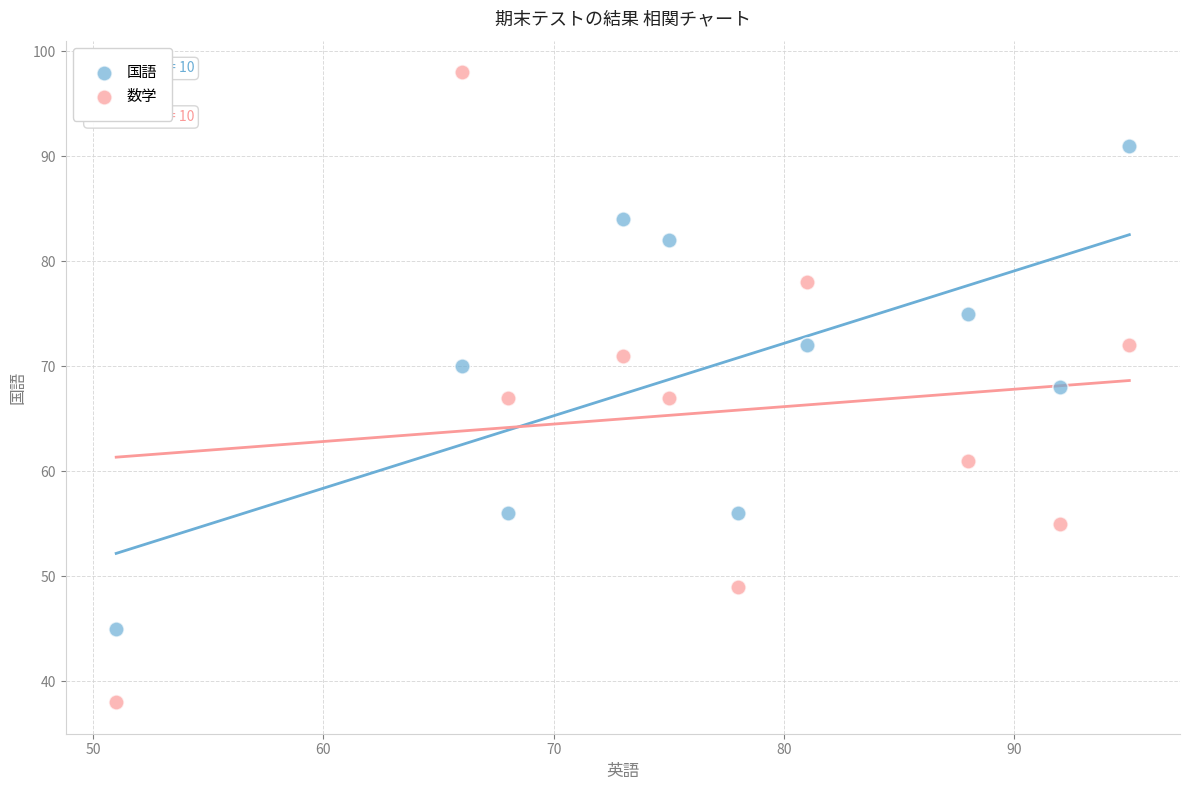

Which series has the widest spread of Y values?

数学